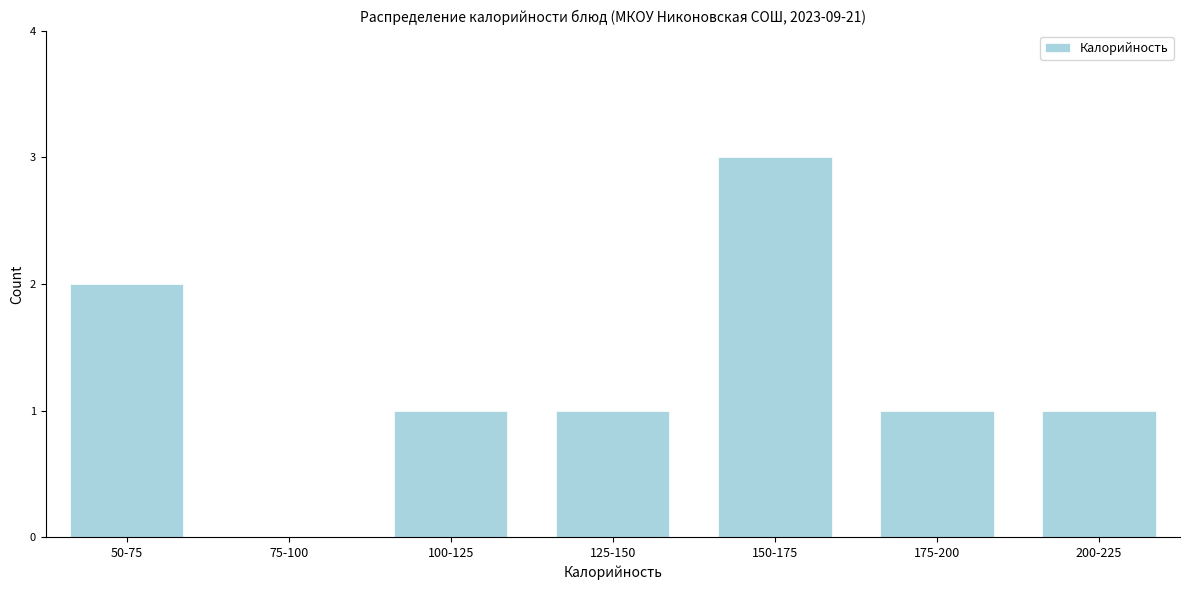

Reading left to right, list all the values displayed in this chart.

50-75=2	75-100=0	100-125=1	125-150=1	150-175=3	175-200=1	200-225=1